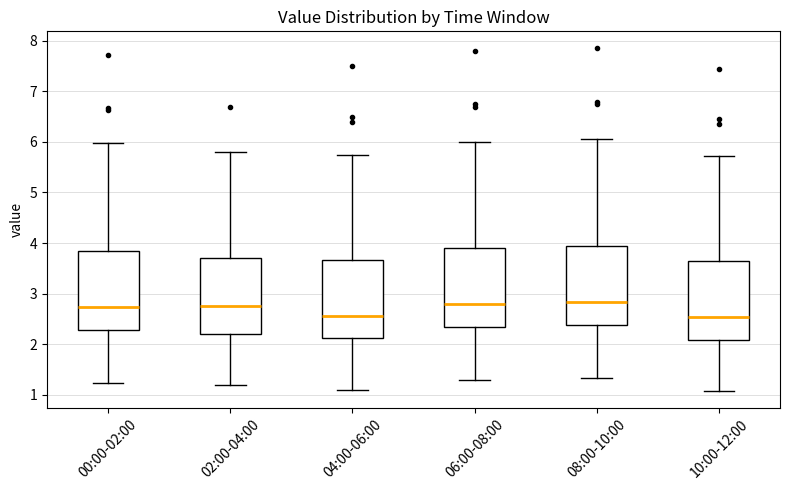

Reading left to right, transcribe this box plot: for each box, give where its median line is, the range the box spans, and where its two whiskers end, as read against the y-axis. The values are not printed on the chart, so give them approximately, as read against the axis.

00:00-02:00: median 2.7, box 2.3 to 3.8, whiskers 1.2 to 6.0
02:00-04:00: median 2.8, box 2.2 to 3.7, whiskers 1.2 to 5.8
04:00-06:00: median 2.6, box 2.1 to 3.7, whiskers 1.1 to 5.8
06:00-08:00: median 2.8, box 2.3 to 3.9, whiskers 1.3 to 6.0
08:00-10:00: median 2.8, box 2.4 to 3.9, whiskers 1.3 to 6.1
10:00-12:00: median 2.5, box 2.1 to 3.6, whiskers 1.1 to 5.7